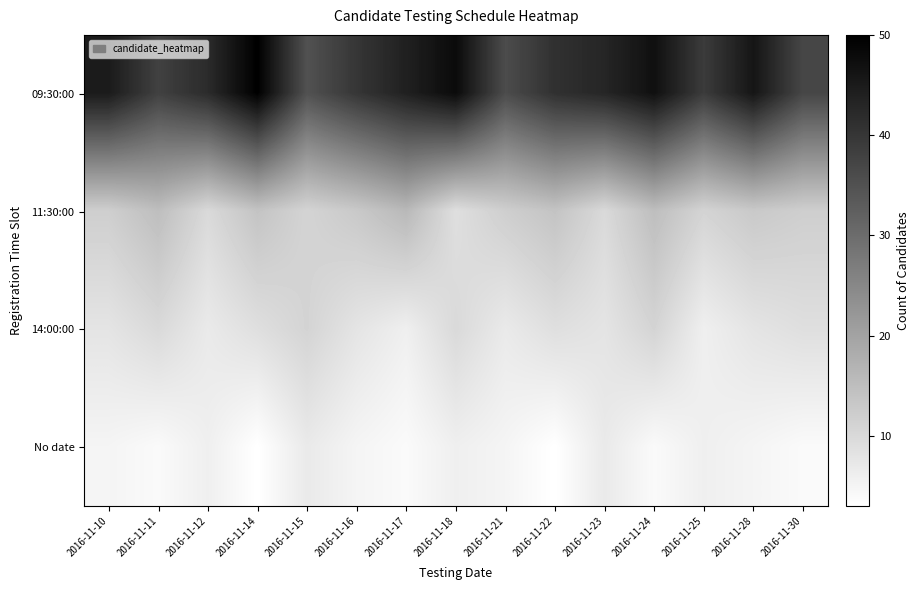

Reading left to right, extract all data points from this chart.

09:30:00: 2016-11-10=45	2016-11-11=38	2016-11-12=42	2016-11-14=50	2016-11-15=35	2016-11-16=40	2016-11-17=44	2016-11-18=48	2016-11-21=36	2016-11-22=41	2016-11-23=43	2016-11-24=47	2016-11-25=39	2016-11-28=46	2016-11-30=37
11:30:00: 2016-11-10=12	2016-11-11=15	2016-11-12=10	2016-11-14=14	2016-11-15=11	2016-11-16=13	2016-11-17=16	2016-11-18=9	2016-11-21=12	2016-11-22=14	2016-11-23=10	2016-11-24=15	2016-11-25=11	2016-11-28=13	2016-11-30=12
14:00:00: 2016-11-10=8	2016-11-11=10	2016-11-12=7	2016-11-14=9	2016-11-15=11	2016-11-16=8	2016-11-17=6	2016-11-18=10	2016-11-21=7	2016-11-22=9	2016-11-23=8	2016-11-24=11	2016-11-25=6	2016-11-28=8	2016-11-30=9
No date: 2016-11-10=5	2016-11-11=4	2016-11-12=6	2016-11-14=3	2016-11-15=7	2016-11-16=5	2016-11-17=4	2016-11-18=6	2016-11-21=5	2016-11-22=3	2016-11-23=7	2016-11-24=4	2016-11-25=6	2016-11-28=5	2016-11-30=4